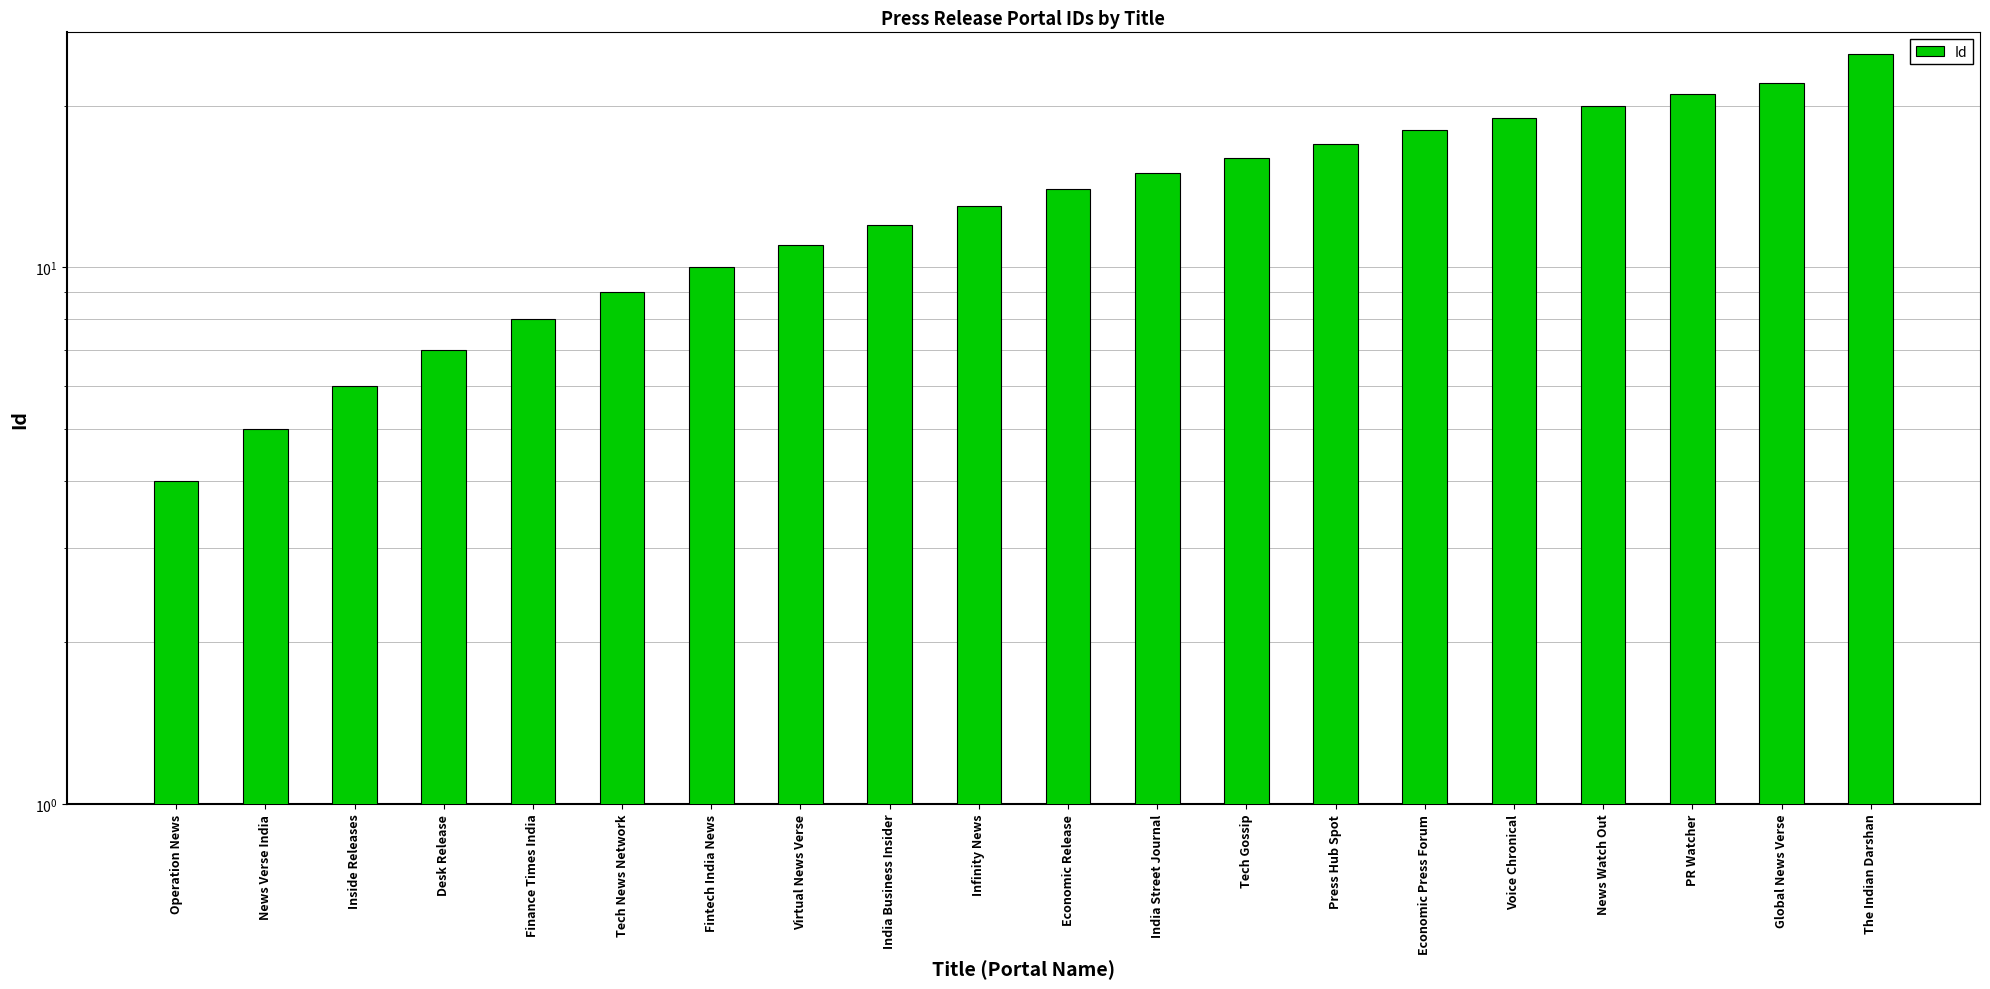

What position from the right is Tech Gossip?

8